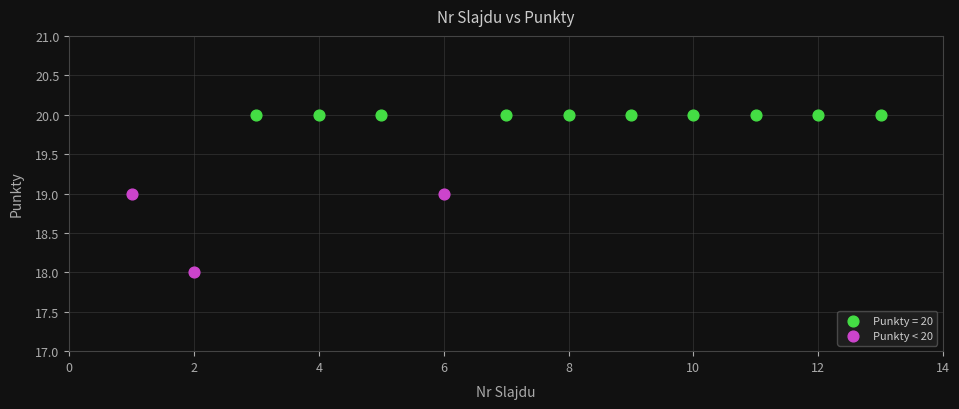

Which series reaches the minimum Y coordinate?

Punkty < 20